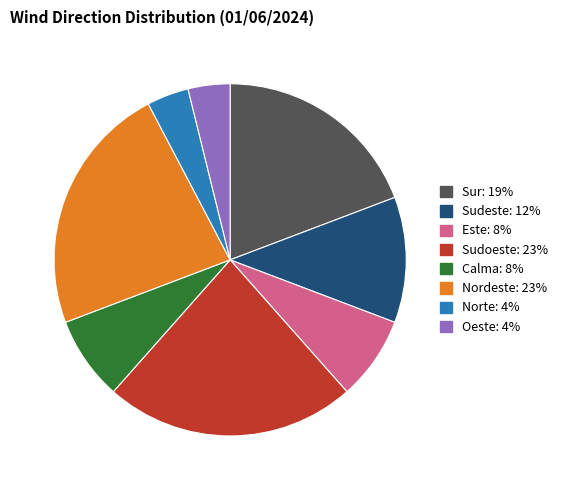

Is there a majority slice in this chart?

No